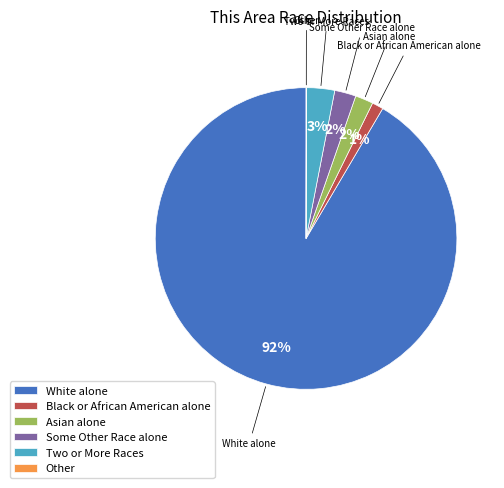

True or false: Asian alone accounts for 2% of the total.

True